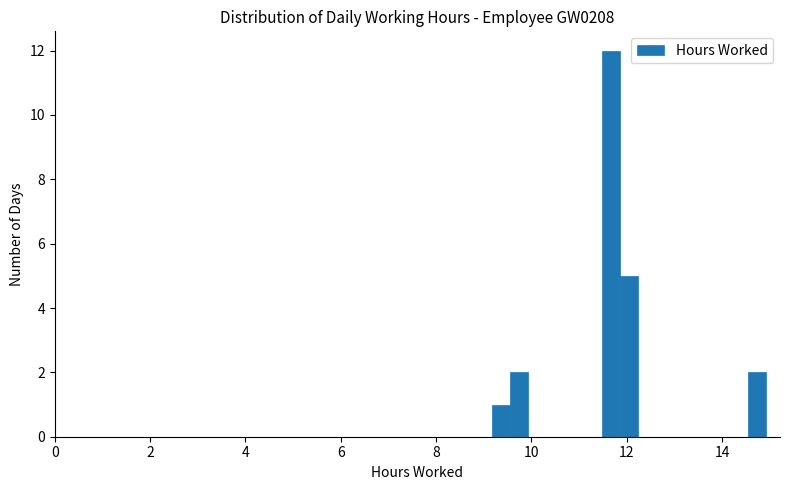

Around what value on the x-axis is the tallest bar? Give the approximate position of its centre, as read against the axis.

11.6